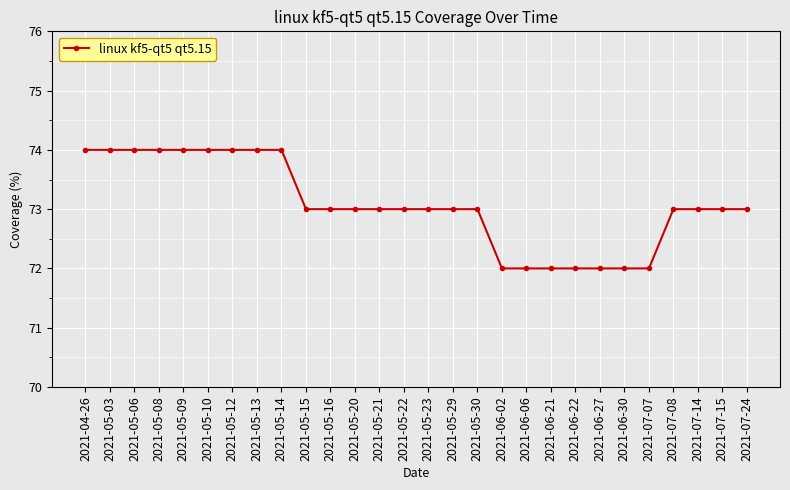

Where does the data first go above 73?

2021-04-26